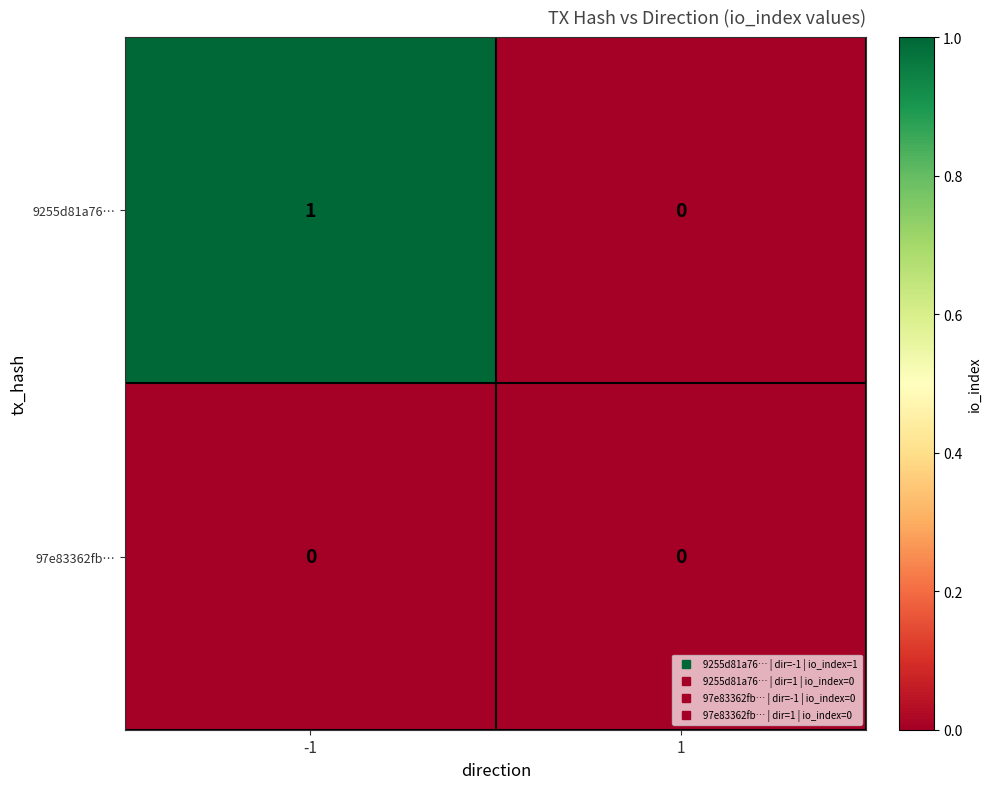

List the series in order of their peak value, highest first.

9255d81a76…, 97e83362fb…